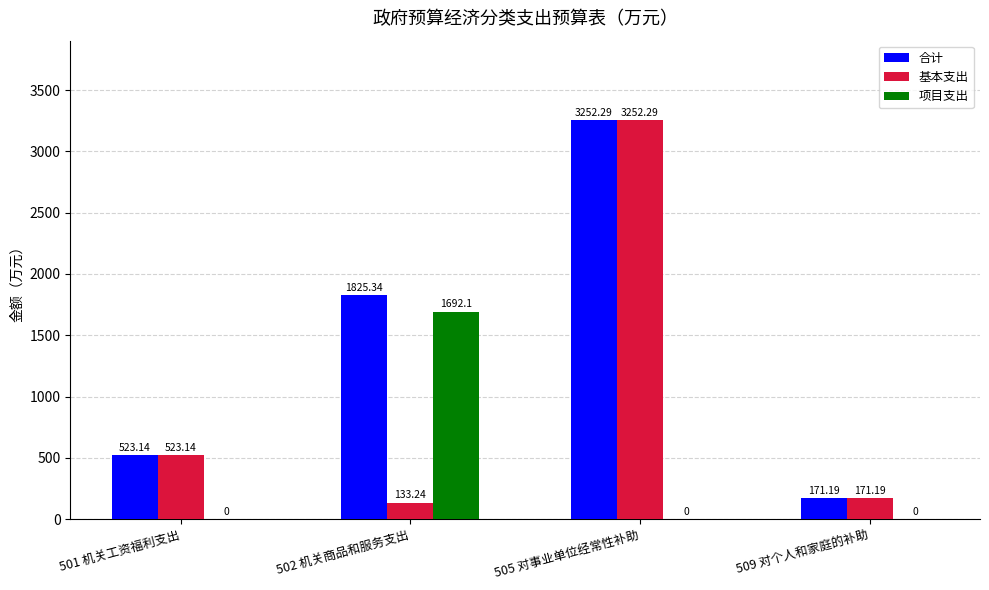

Where does the 基本支出 series first go above 523?

501 机关工资福利支出